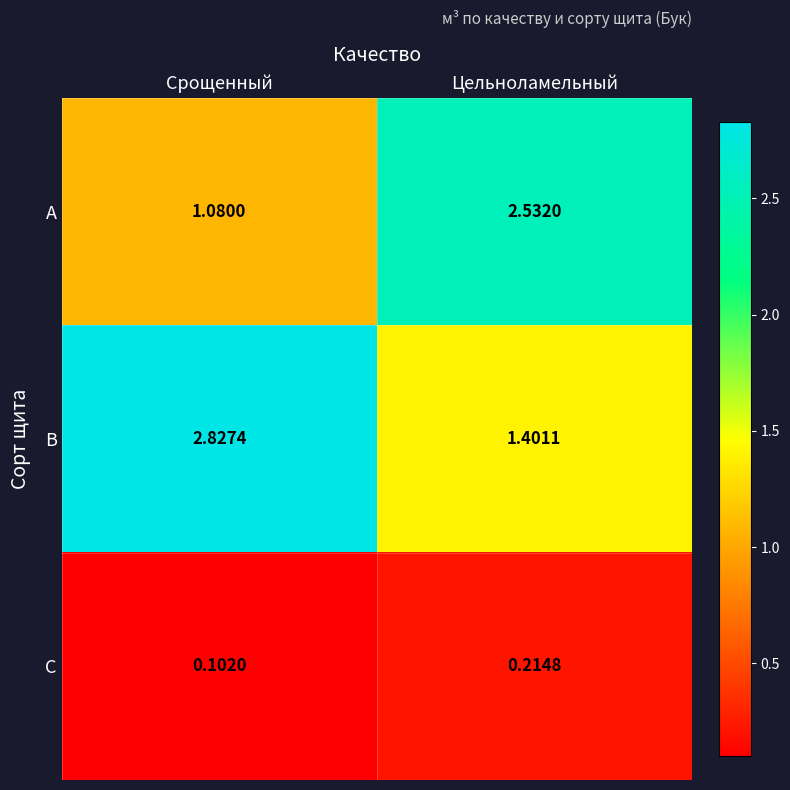

How many categories are shown in the chart?

2